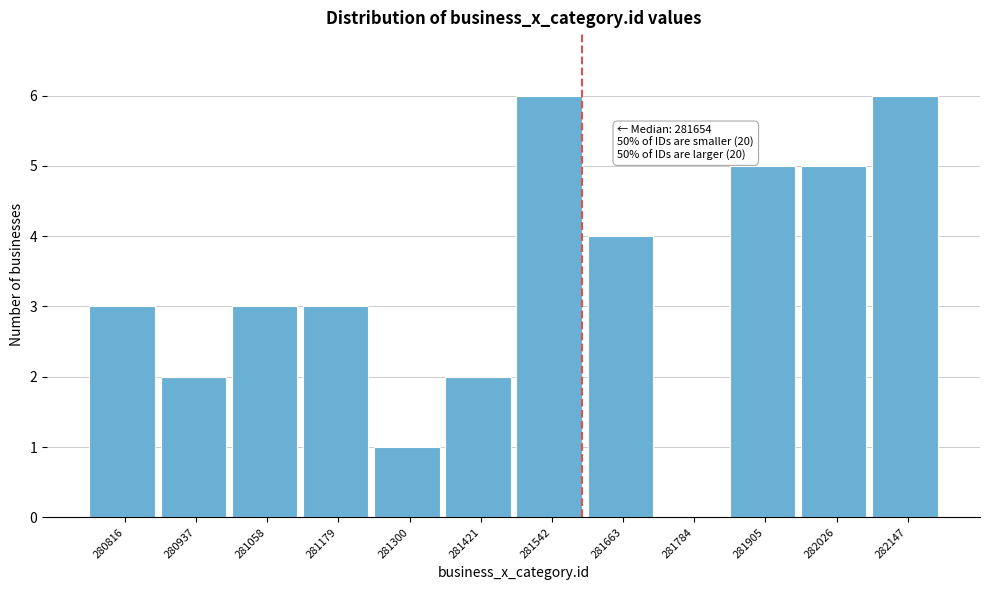

Reading left to right, list all the values displayed in this chart.

280816=3	280937=2	281058=3	281179=3	281300=1	281421=2	281542=6	281663=4	281784=0	281905=5	282026=5	282147=6